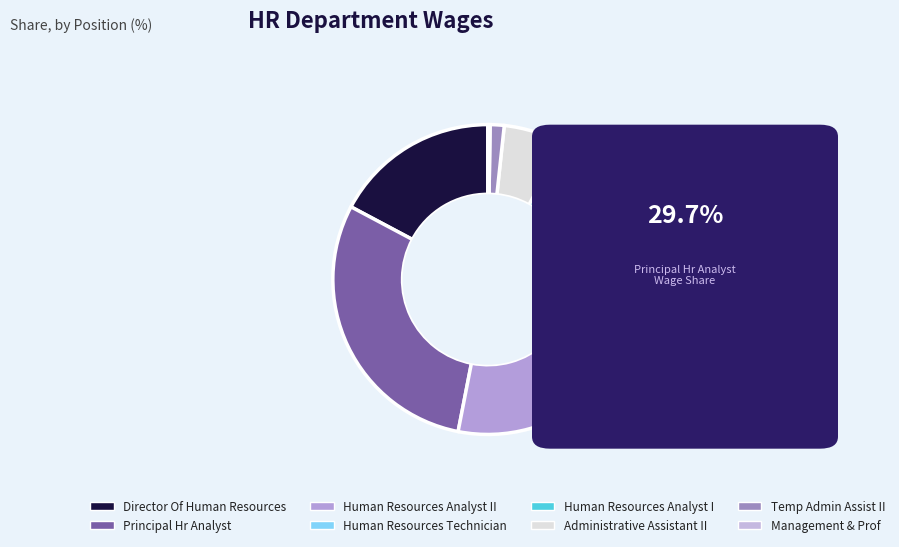

What is the change in value from Human Resources Analyst II to Temp Admin Assist II?

-319826